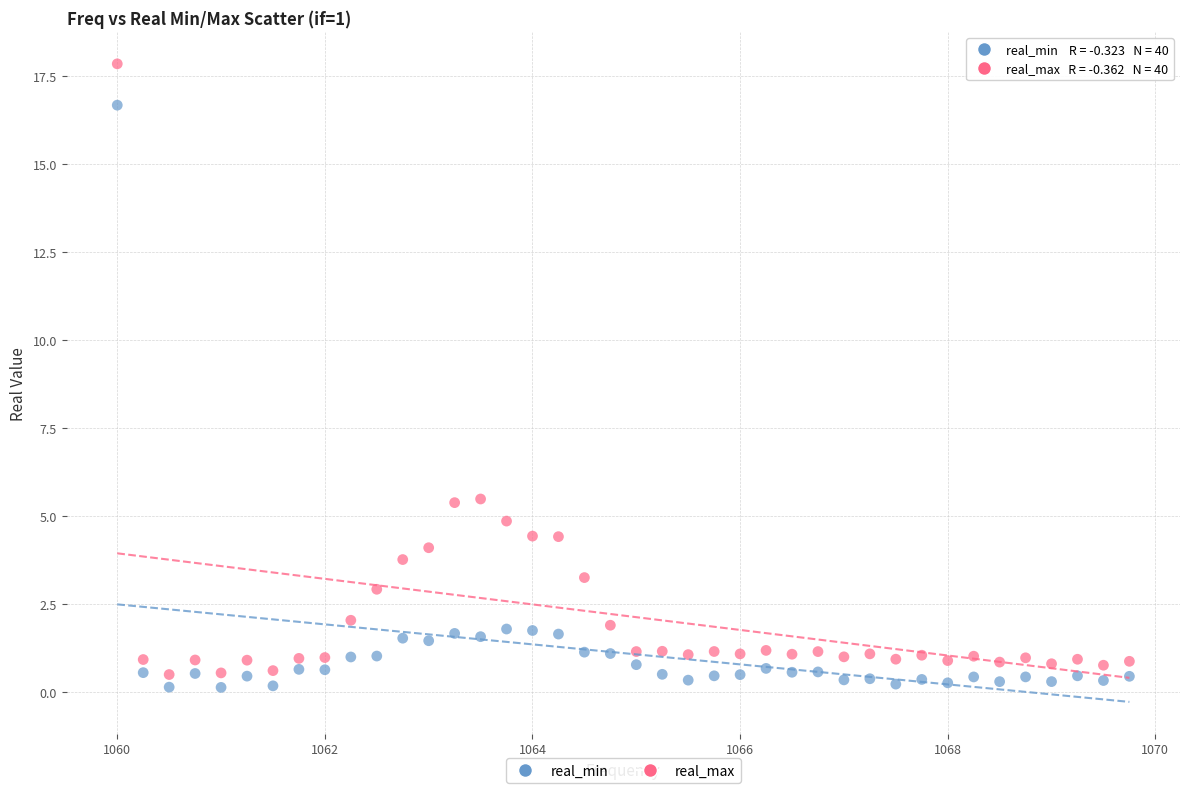

Across all data points, what is the range of X values (max minus min)?

9.8